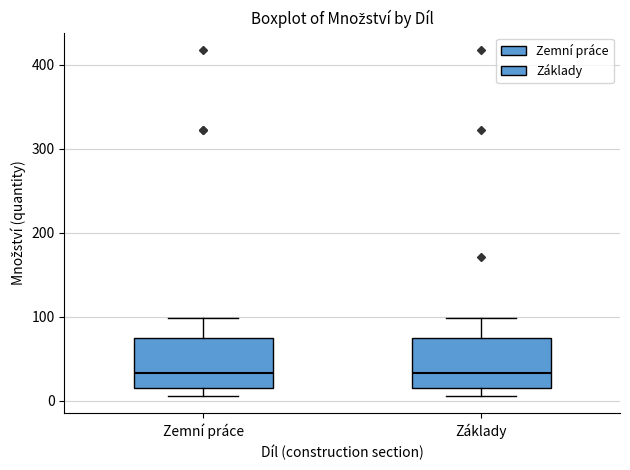

Where is the lower edge of the box for Základy on the y-axis? The values are not printed on the chart, so give them approximately, as read against the axis.

20